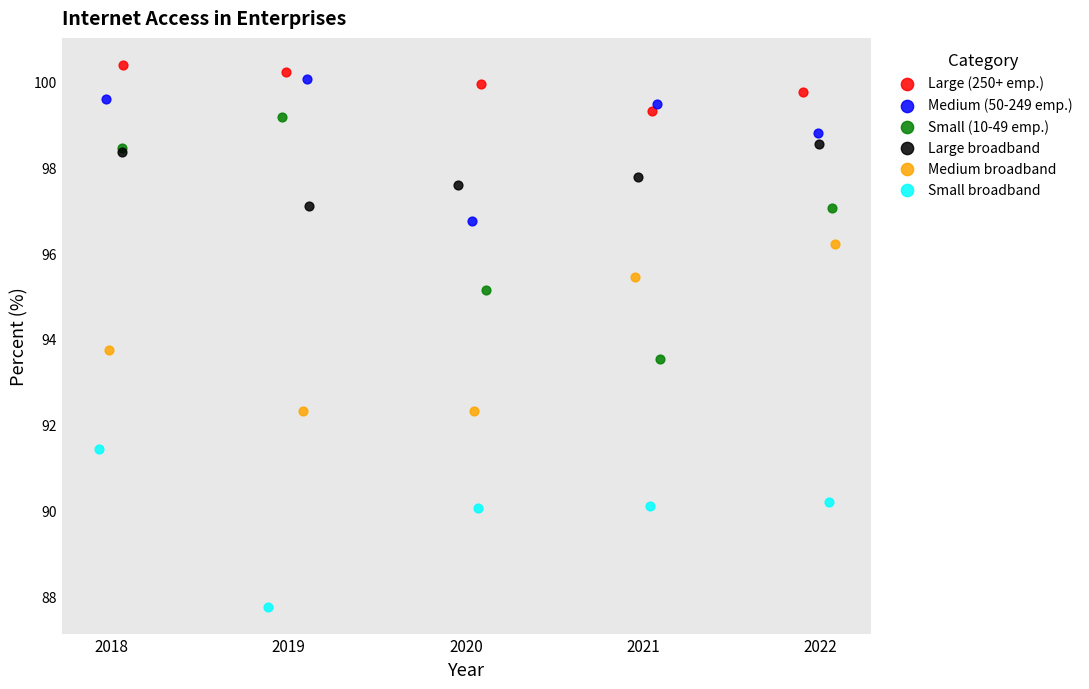

Which series reaches the minimum Y coordinate?

Small broadband